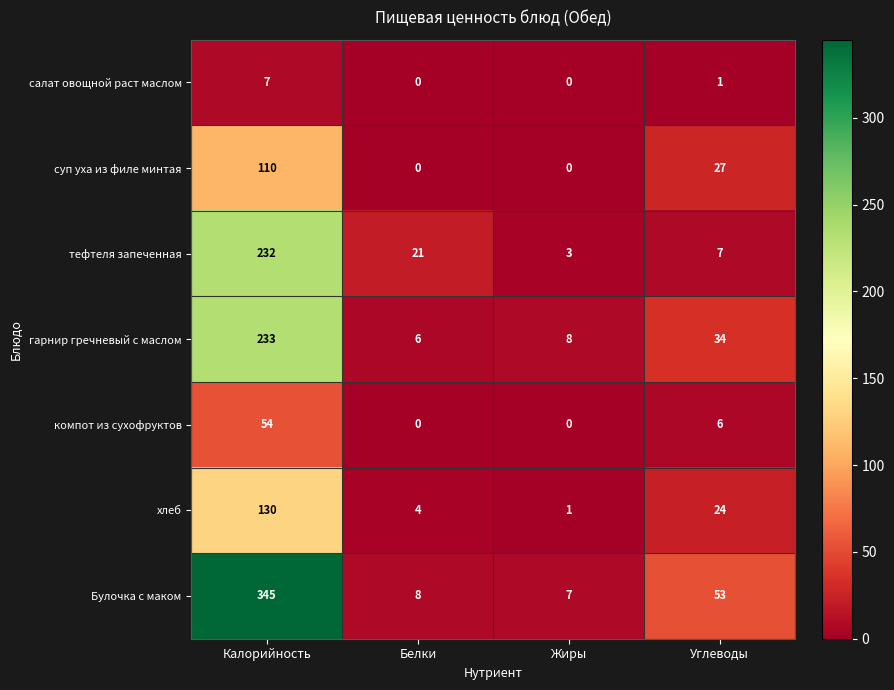

Which series changed the most between Жиры and Углеводы?

Булочка с маком